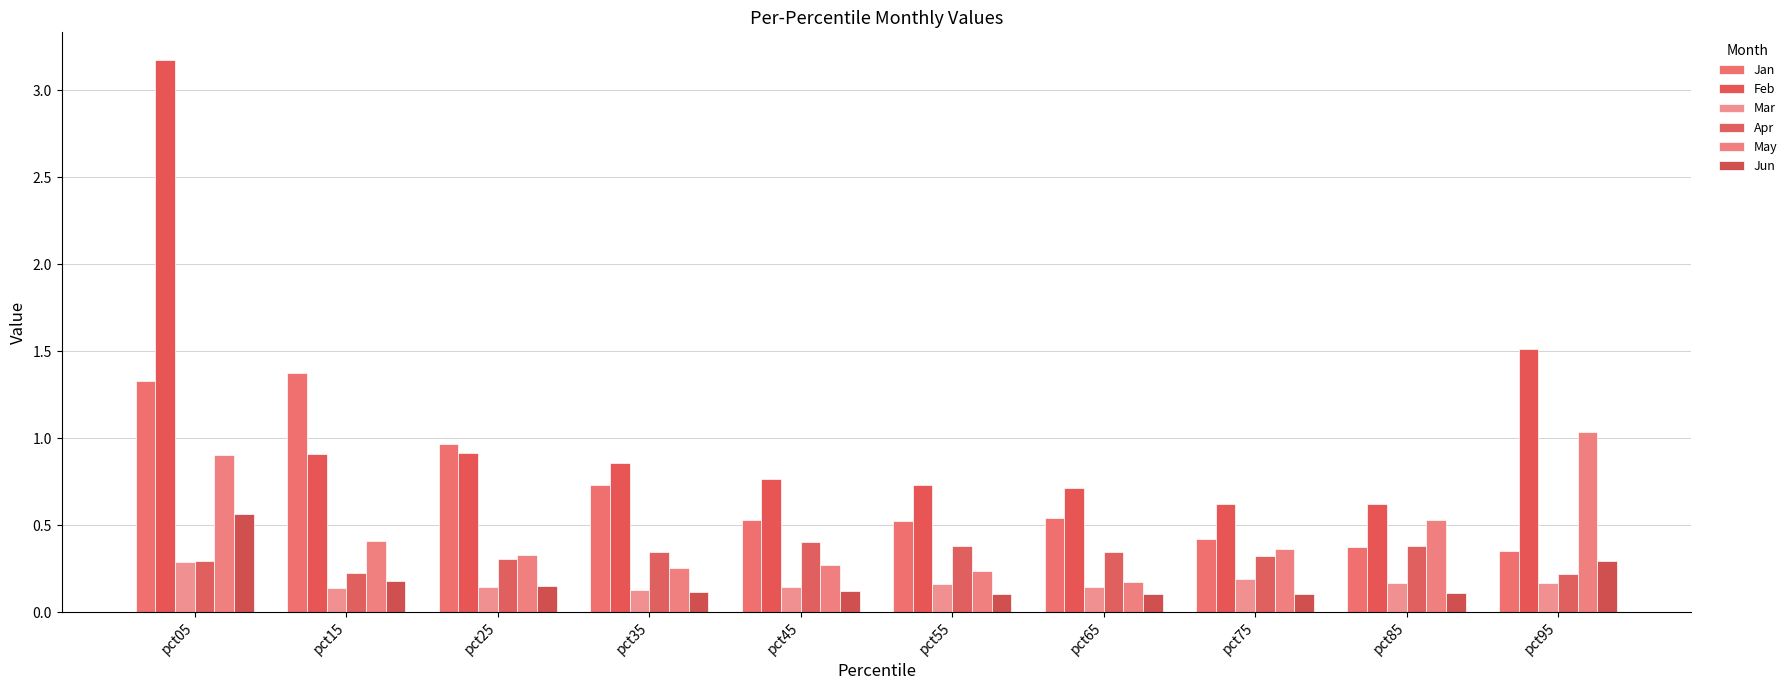

How many categories are shown in the chart?

10